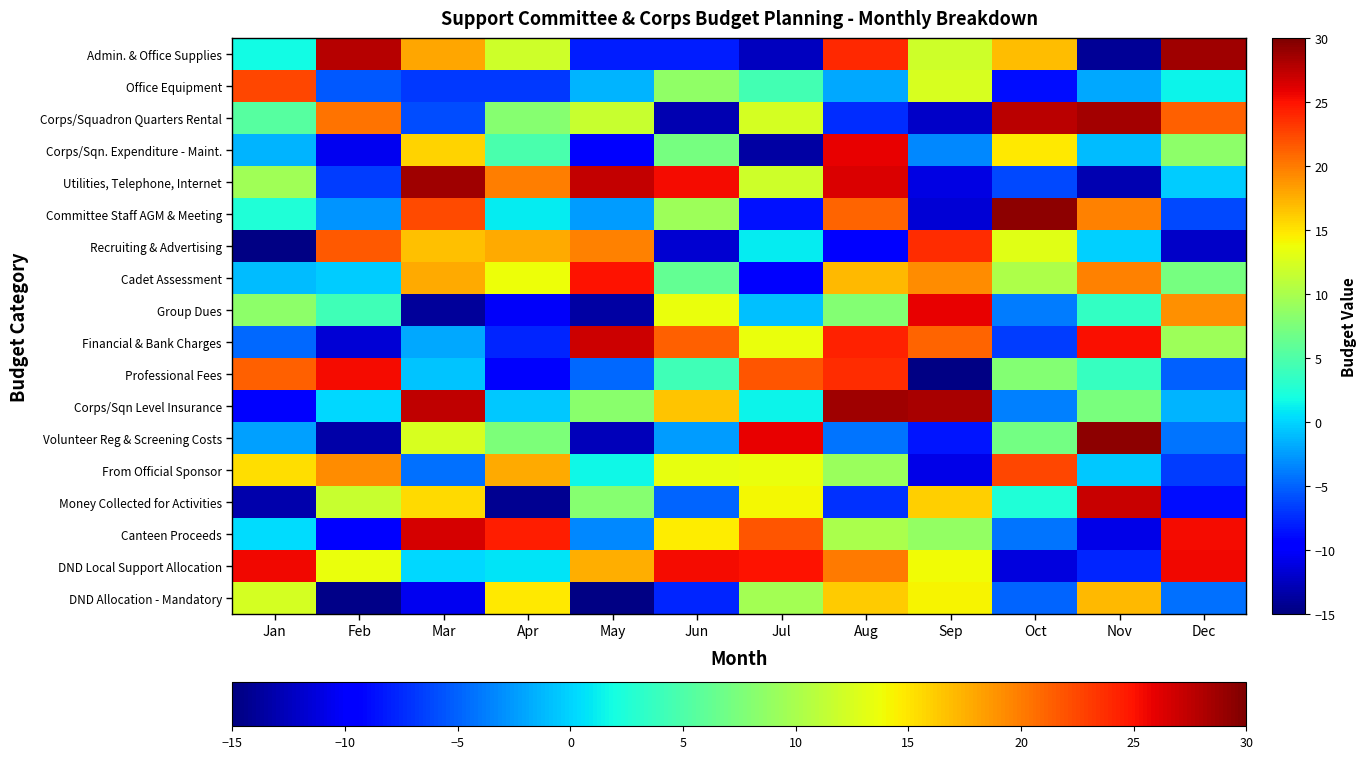

What is the difference between the highest and lowest values at Jun?

38.3